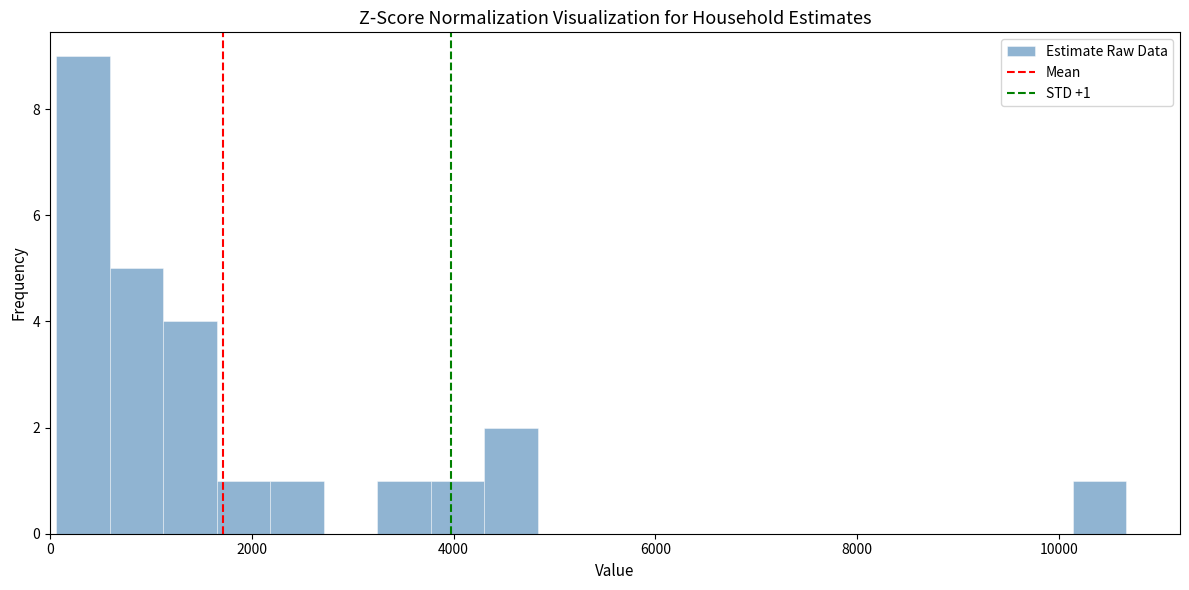

Around what value on the x-axis is the tallest bar? Give the approximate position of its centre, as read against the axis.

400